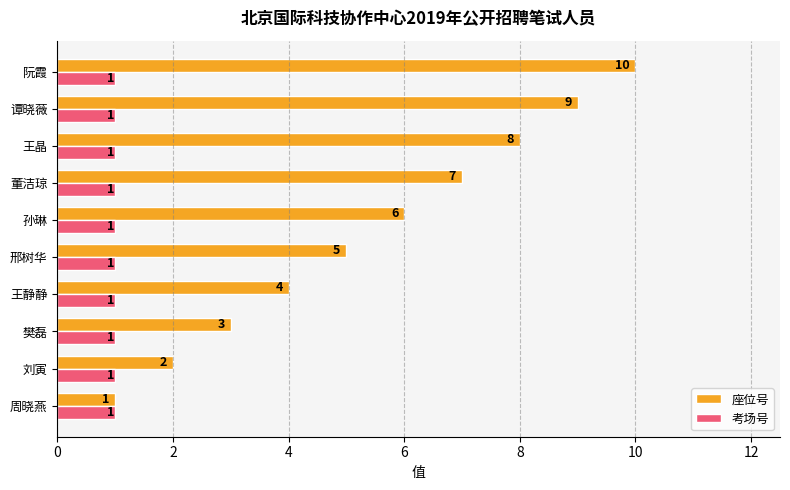

How many 座位号 values are between 3 and 8?

6